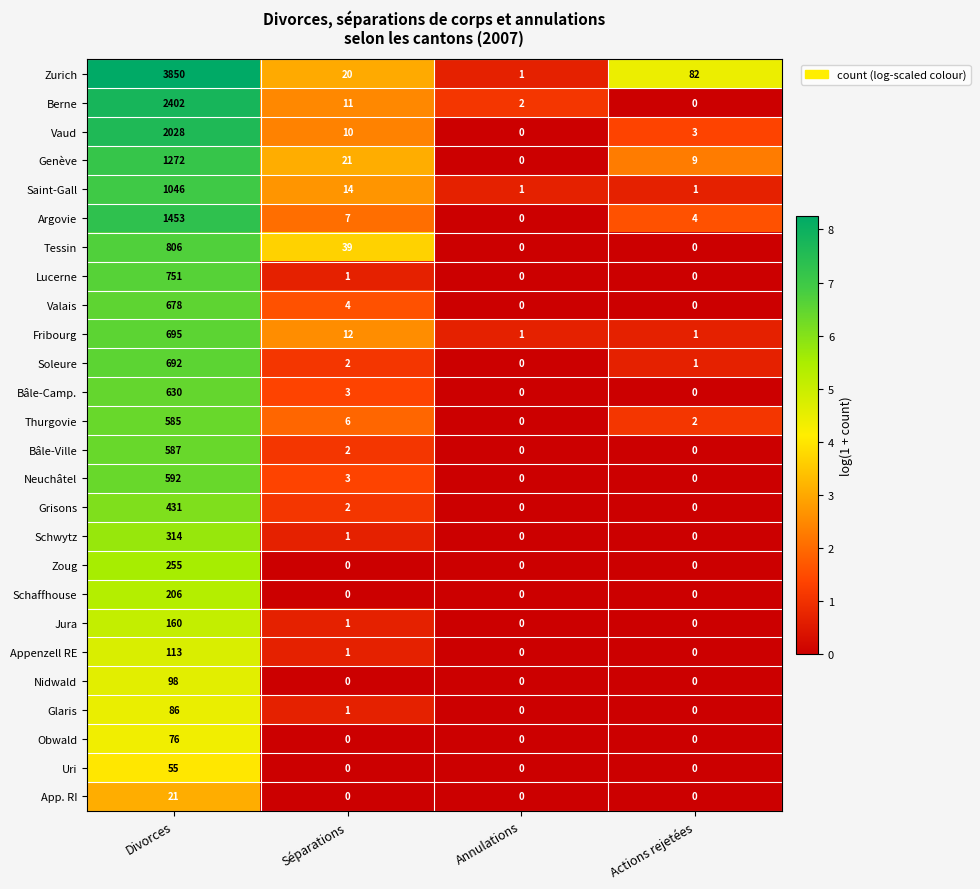

What is the difference between the maximum and minimum values in the Zurich series?

3849